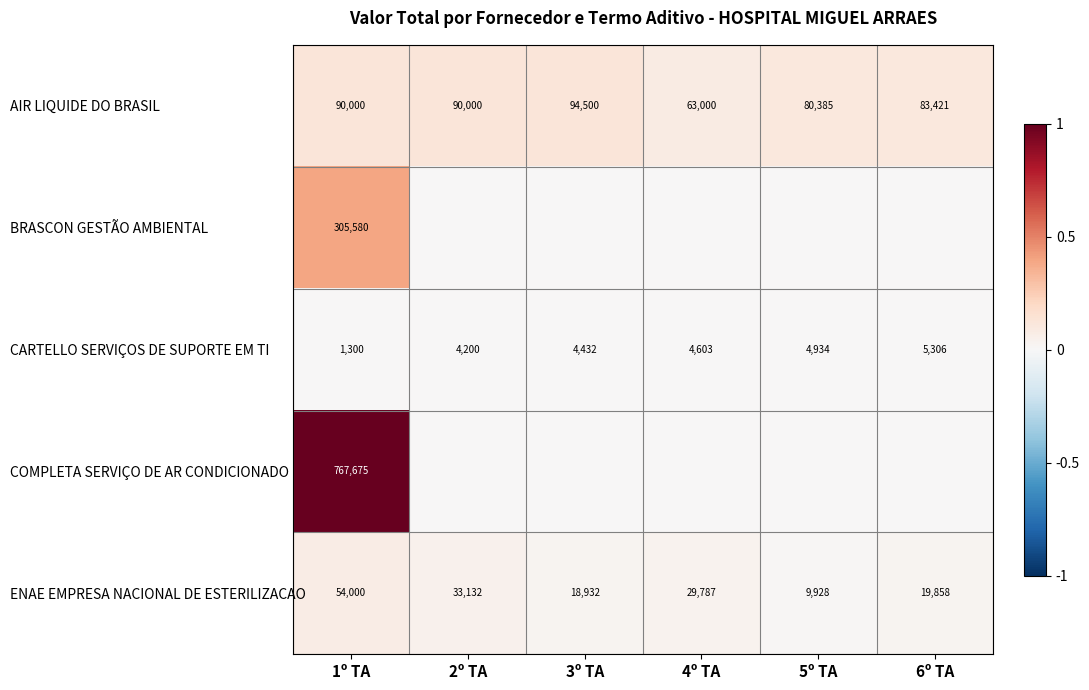

The BRASCON GESTÃO AMBIENTAL series shows -0.2 at 5º TA. True or false?

False